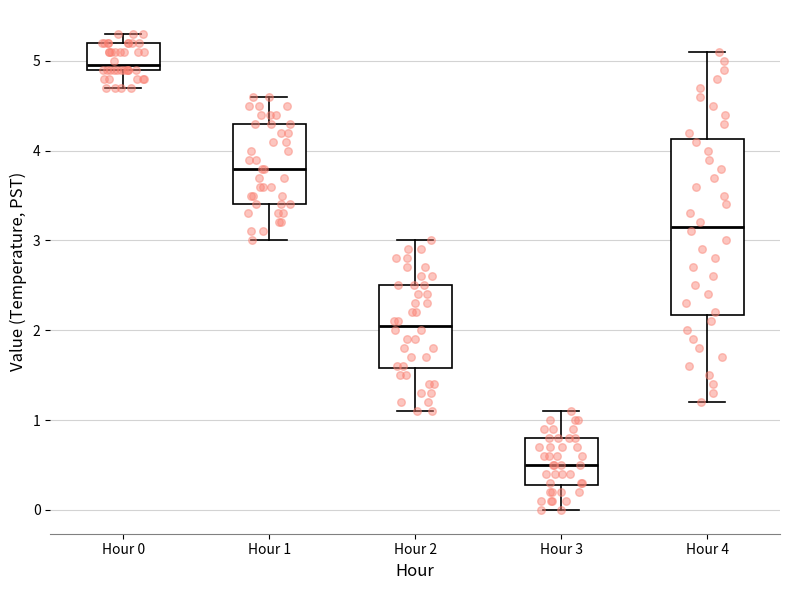

Reading left to right, transcribe this box plot: for each box, give where its median line is, the range the box spans, and where its two whiskers end, as read against the y-axis. The values are not printed on the chart, so give them approximately, as read against the axis.

Hour 0: median 5.0, box 4.9 to 5.2, whiskers 4.7 to 5.3
Hour 1: median 3.8, box 3.4 to 4.3, whiskers 3.0 to 4.6
Hour 2: median 2.1, box 1.6 to 2.5, whiskers 1.1 to 3.0
Hour 3: median 0.5, box 0.3 to 0.8, whiskers 0.0 to 1.1
Hour 4: median 3.2, box 2.2 to 4.1, whiskers 1.2 to 5.1